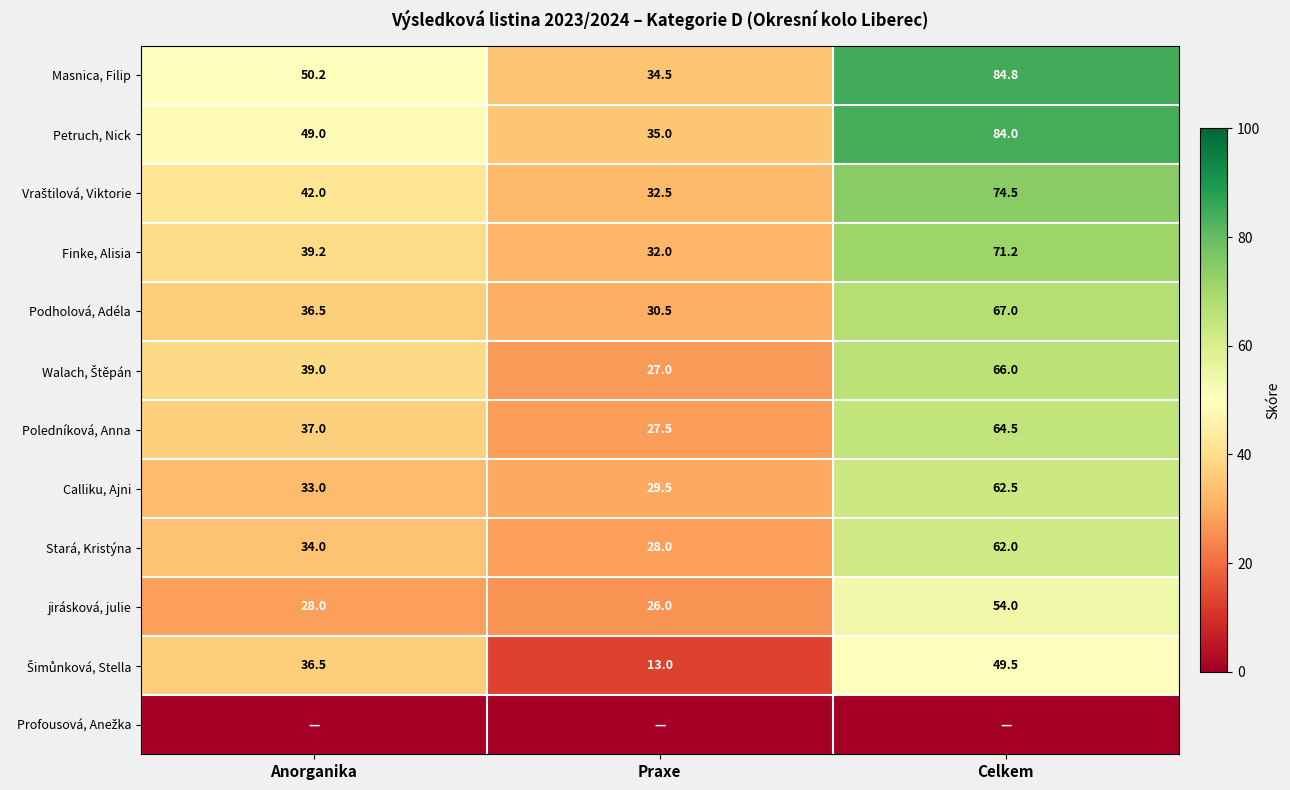

Where is Podholová, Adéla nearest to the value 48?

Anorganika